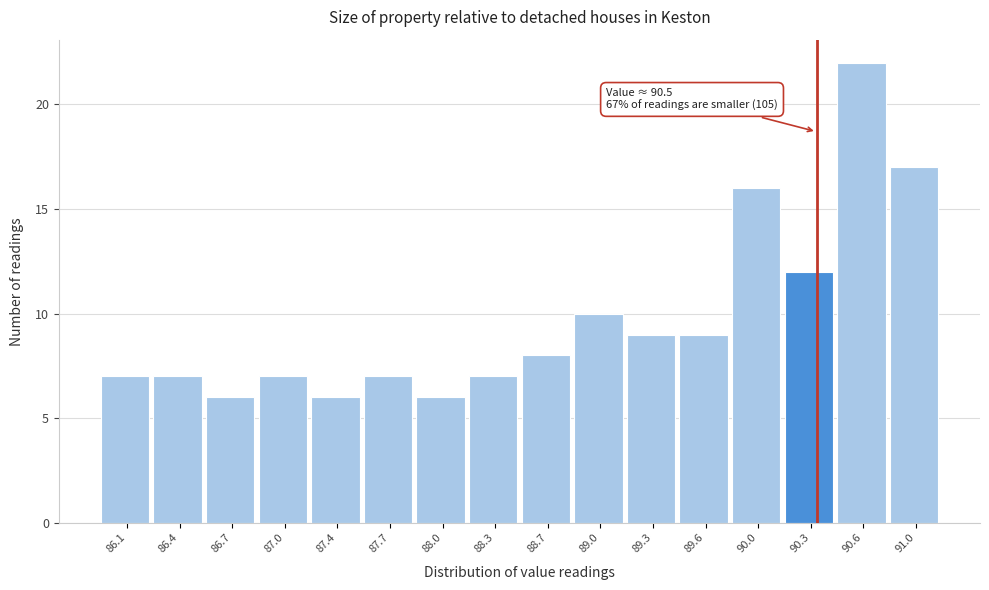

Reading left to right, list all the values displayed in this chart.

7	7	6	7	6	7	6	7	8	10	9	9	16	12	22	17